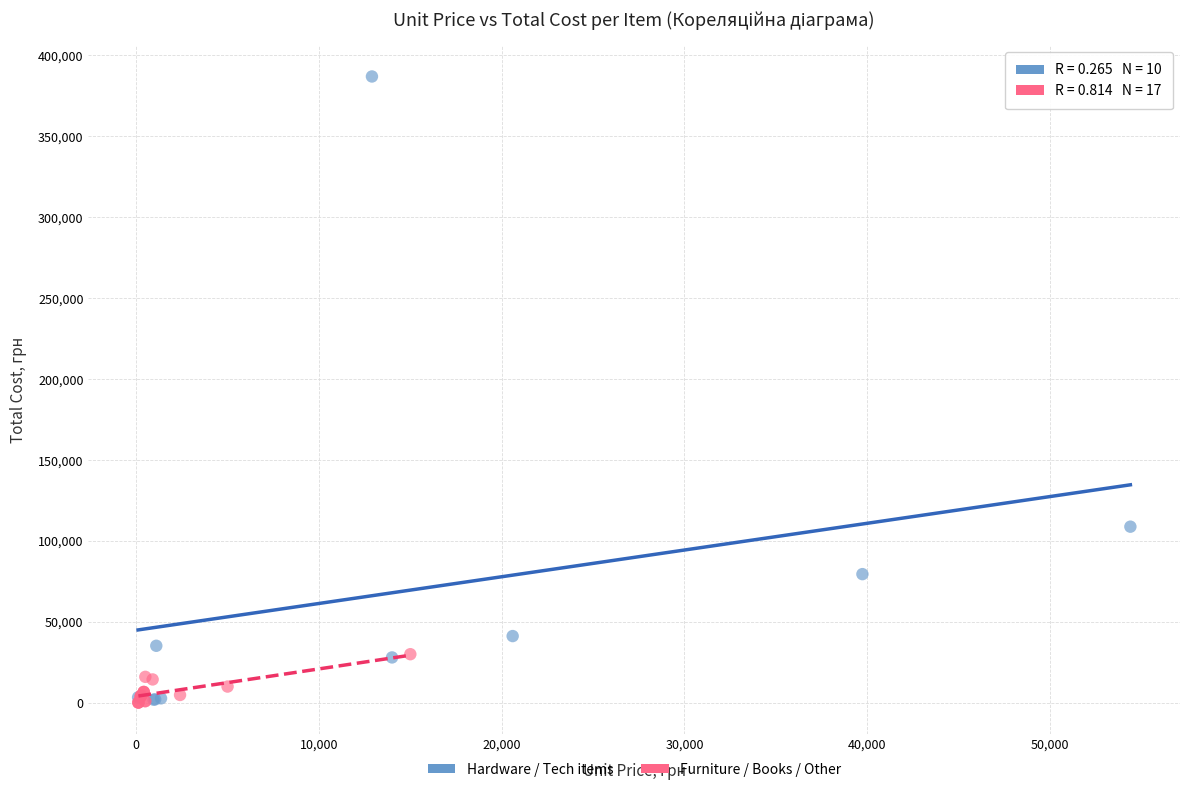

Which series has the widest spread of Y values?

Hardware / Tech items